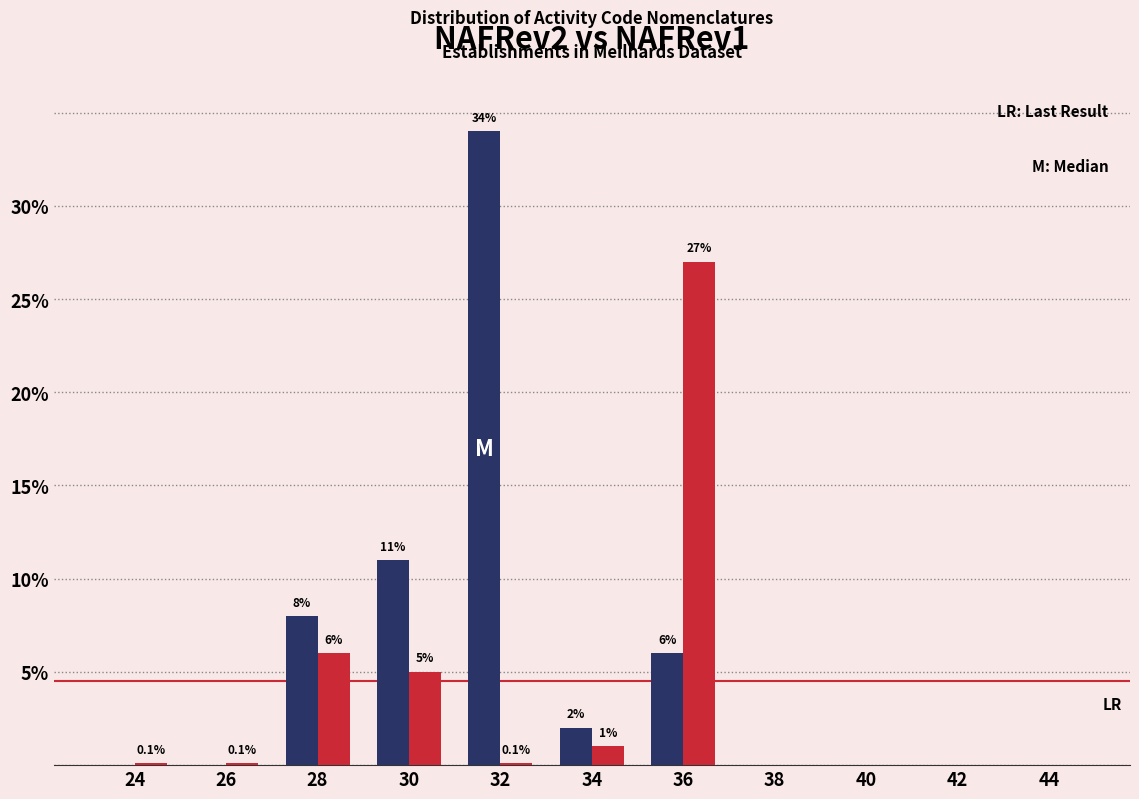

Reading left to right, extract all data points from this chart.

NAFRev2: 24=0.0	26=0.0	28=8.0	30=11.0	32=34.0	34=2.0	36=6.0	38=0.0	40=0.0	42=0.0	44=0.0
NAFRev1: 24=0.1	26=0.1	28=6.0	30=5.0	32=0.1	34=1.0	36=27.0	38=0.0	40=0.0	42=0.0	44=0.0